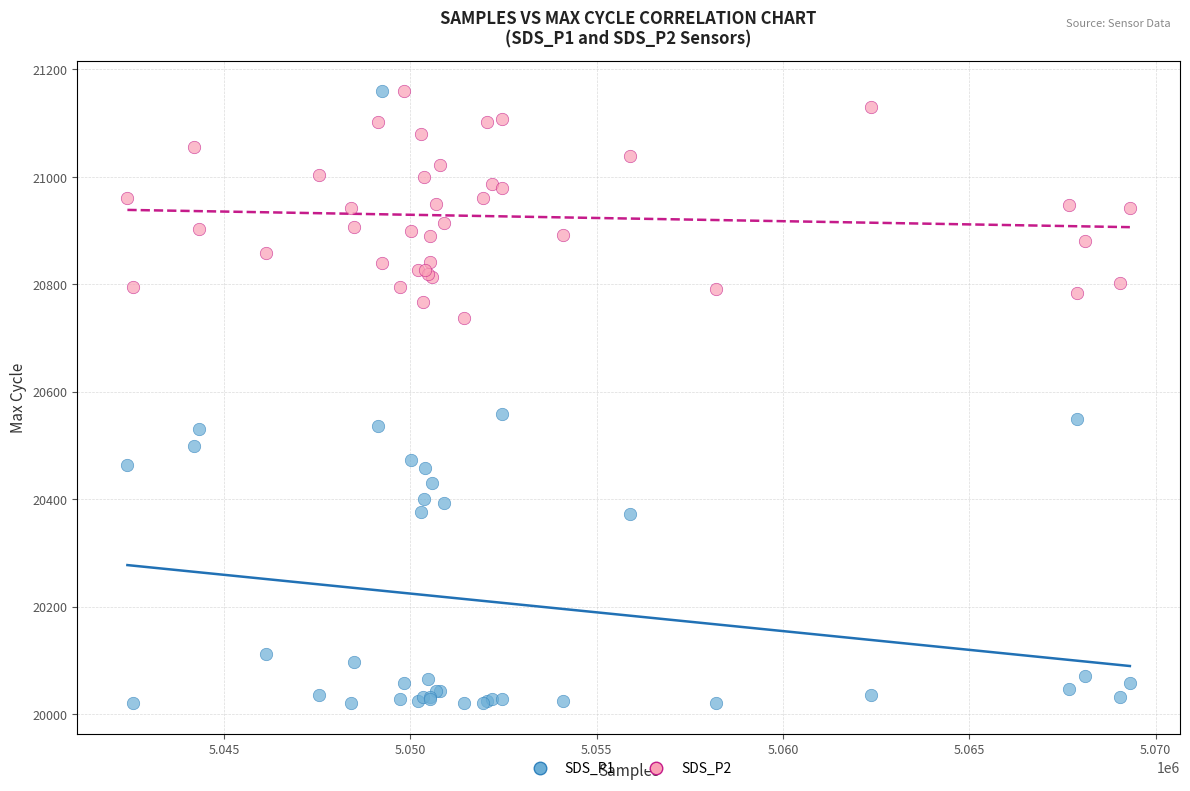

What is the X range (max minus min) for the scatter plot?

26909.0